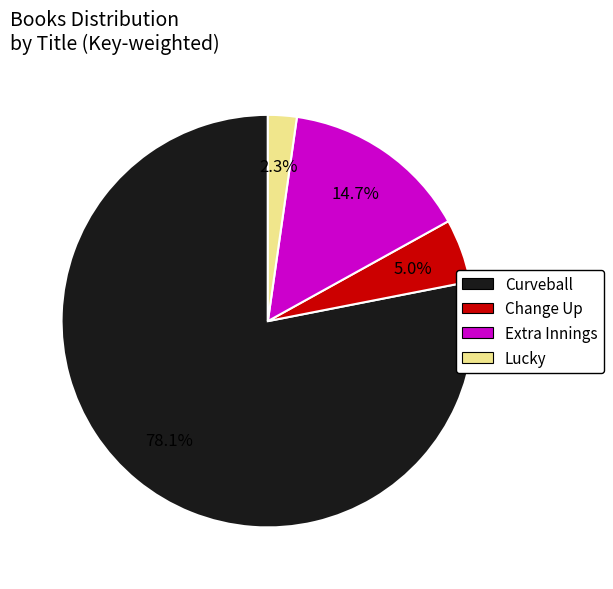

Does Curveball account for over 50% of the chart?

Yes